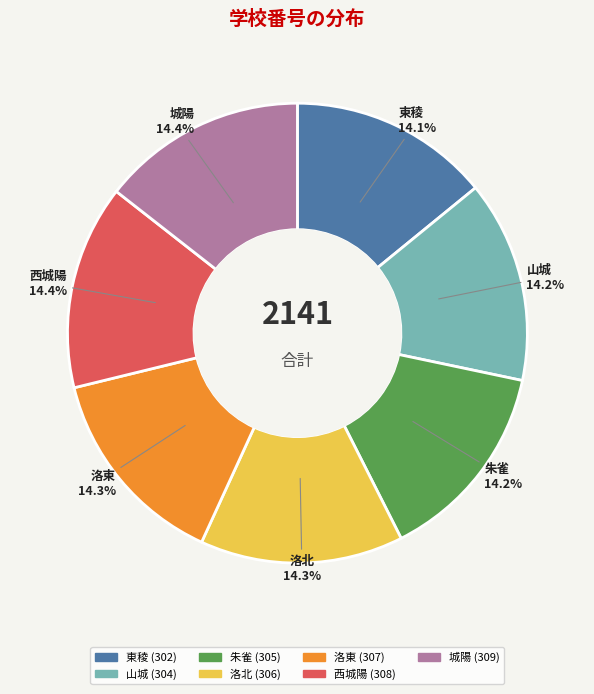

How many segments does this pie chart have?

7